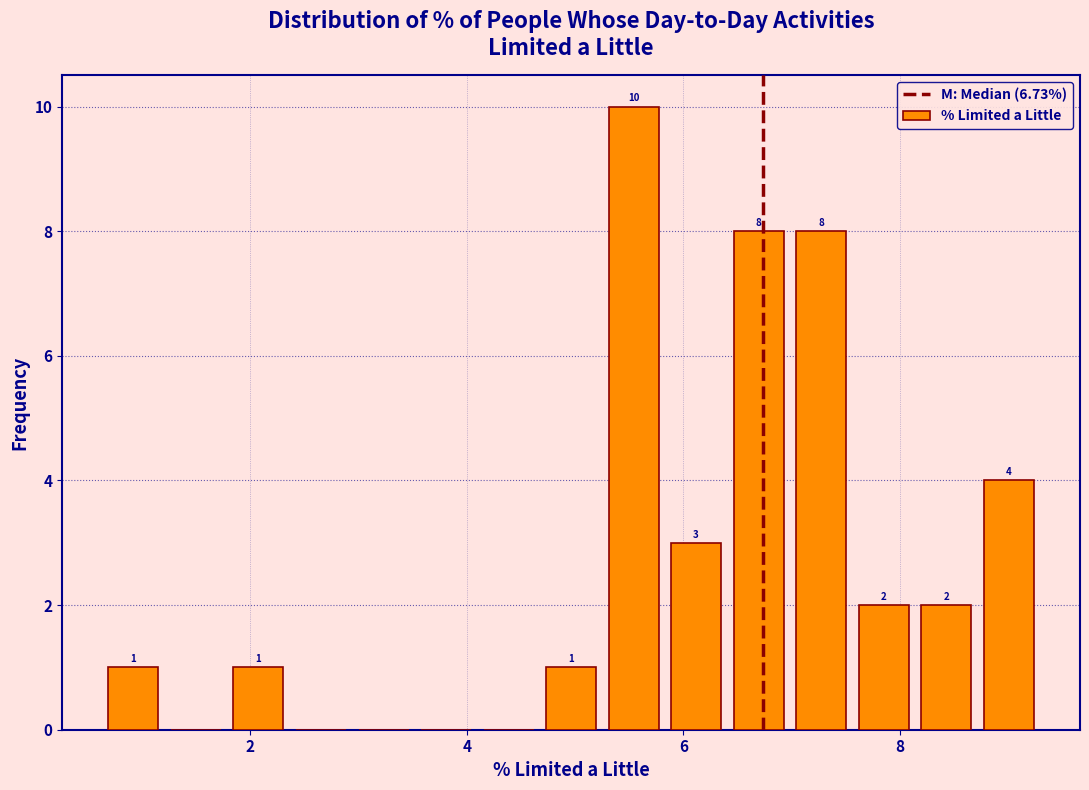

Read against the x-axis, roughly where is the centre of the tallest bar?

5.6